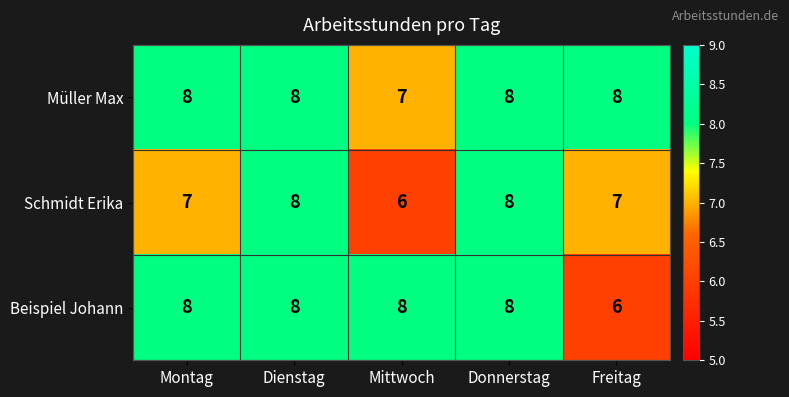

Between Dienstag and Freitag, which series saw the biggest shift?

Beispiel Johann